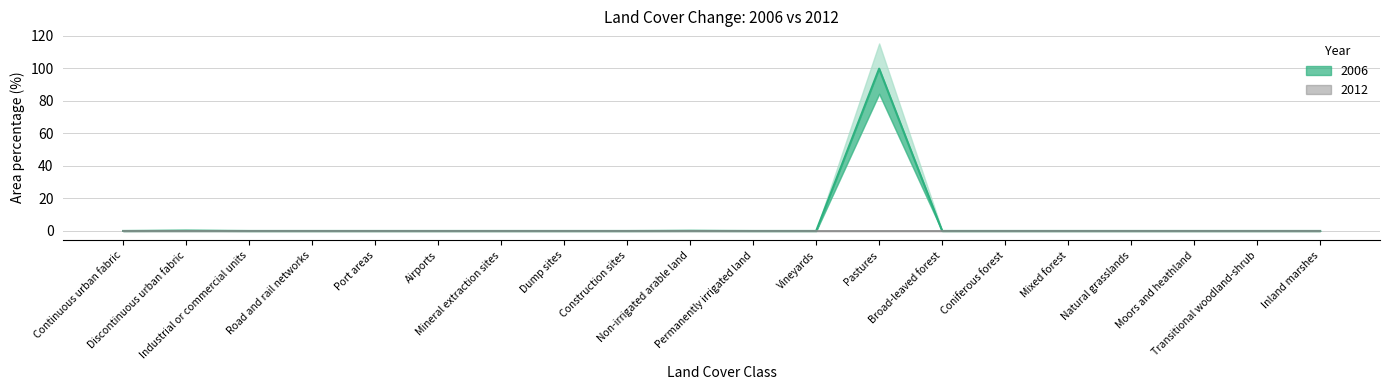

Rank the categories by value from highest to lowest.

Pastures, Discontinuous urban fabric, Non-irrigated arable land, Continuous urban fabric, Industrial or commercial units, Road and rail networks, Port areas, Airports, Mineral extraction sites, Dump sites, Construction sites, Permanently irrigated land, Vineyards, Broad-leaved forest, Coniferous forest, Mixed forest, Natural grasslands, Moors and heathland, Transitional woodland-shrub, Inland marshes